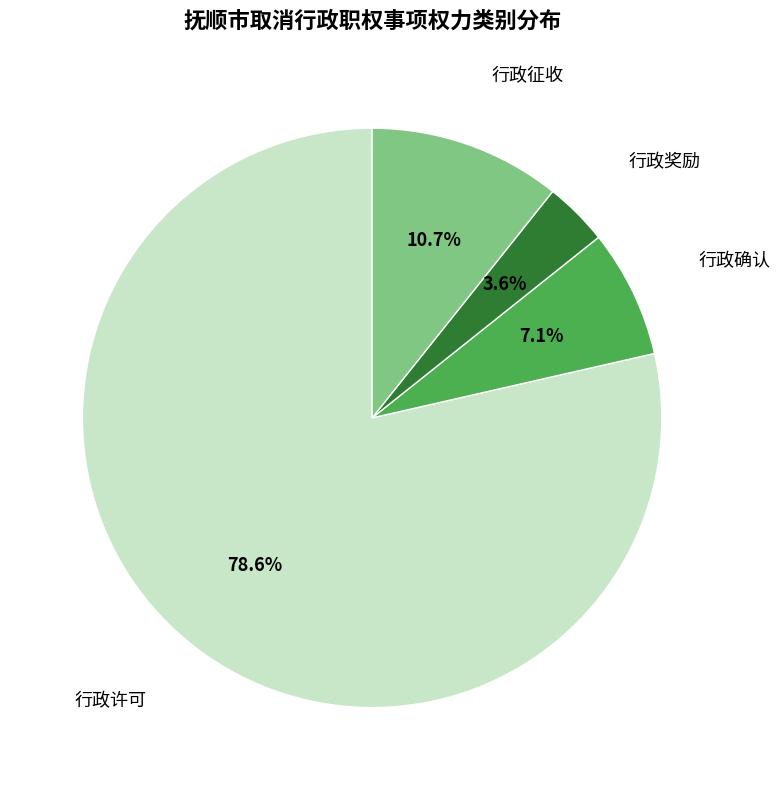

The 行政确认 slice represents 13% of the pie. True or false?

False